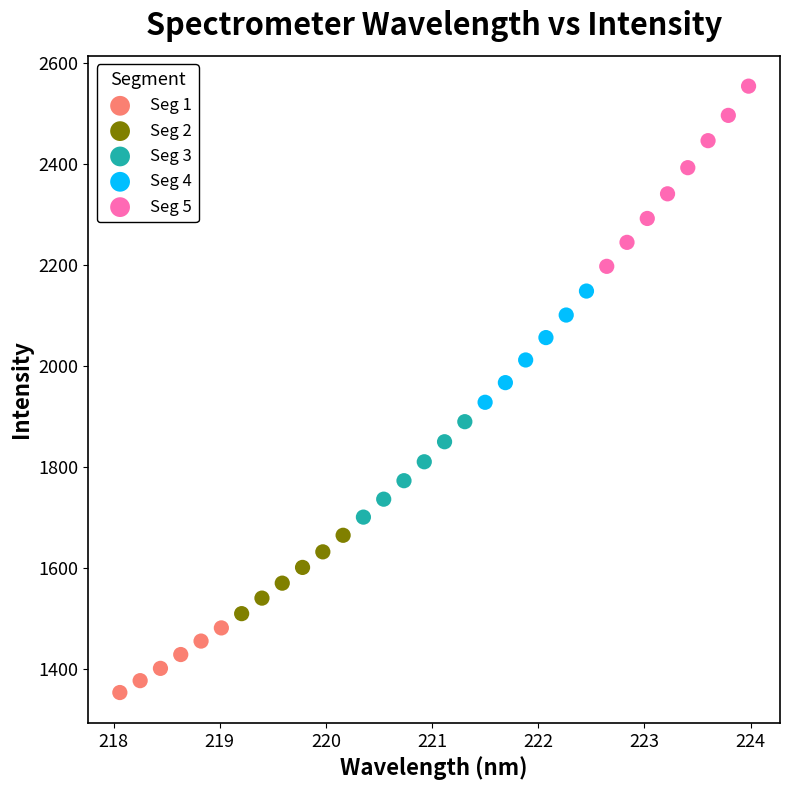

Which series reaches the minimum Y coordinate?

Seg 1